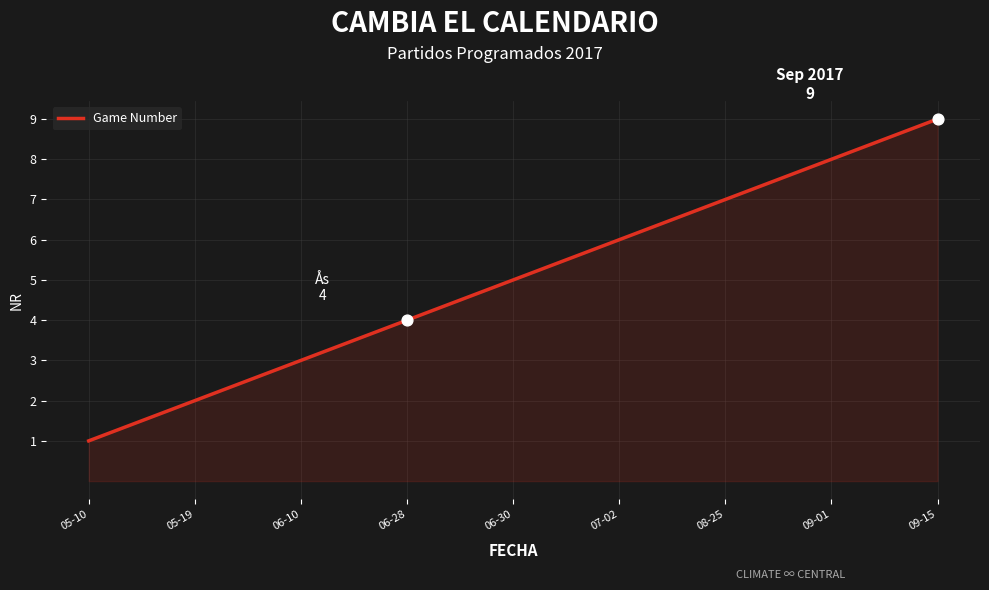

What is the ratio of the value at 05-19 to the value at 06-30?

0.4